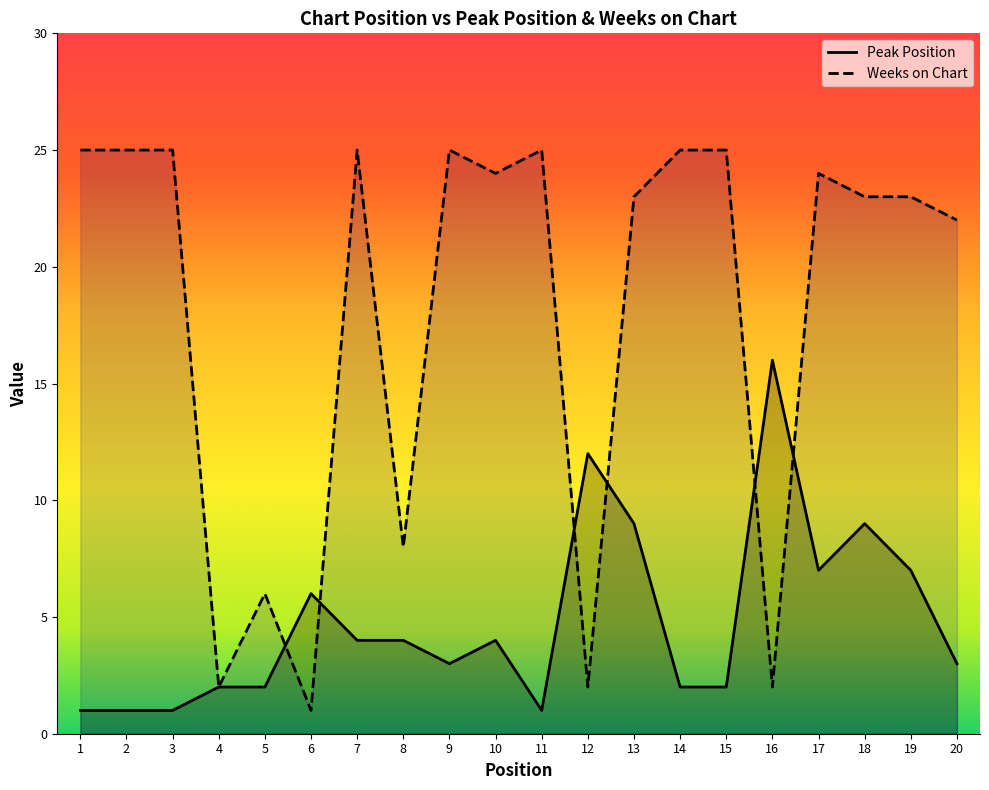

The Weeks on Chart series shows 12 at 13. True or false?

False